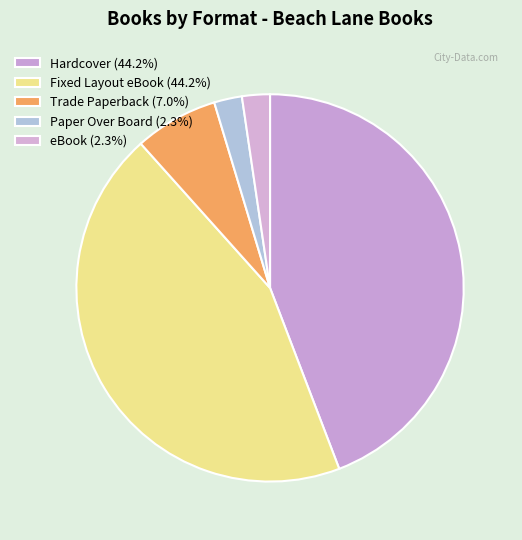

What is the ratio of the value at Hardcover to the value at eBook?

19.0